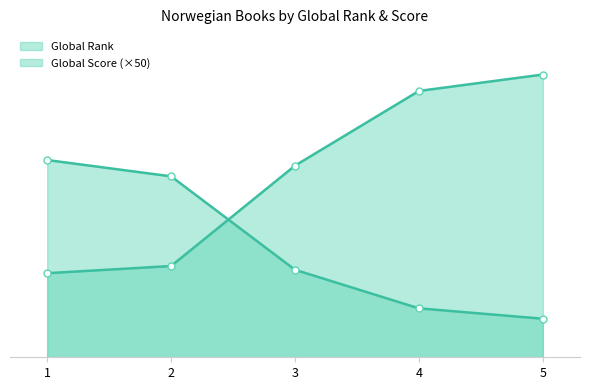

Reading left to right, list all the values displayed in this chart.

Global Rank: 2835	3076	6461	8979	9533
Global Score: 6650	6100	2950	1650	1300